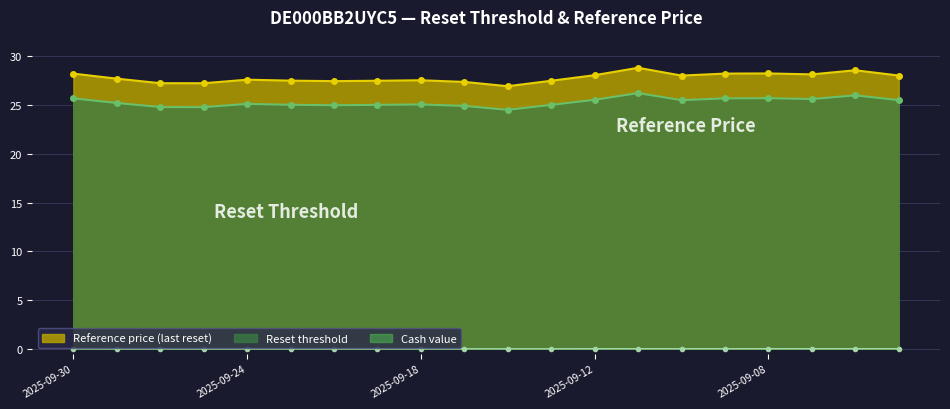

At which label is Cash value closest to 0?

2025-09-29